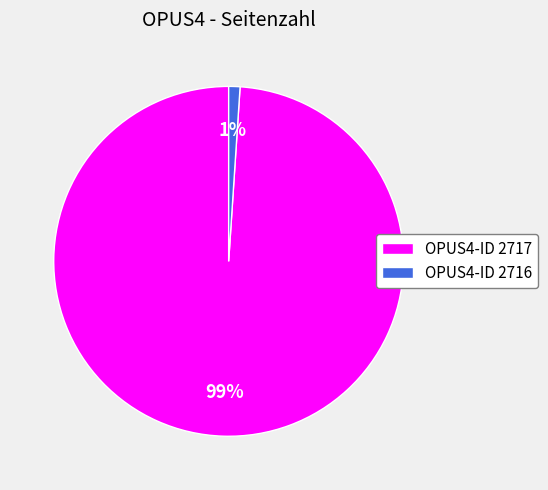

To the nearest percent, what is the average slice percentage?

50%